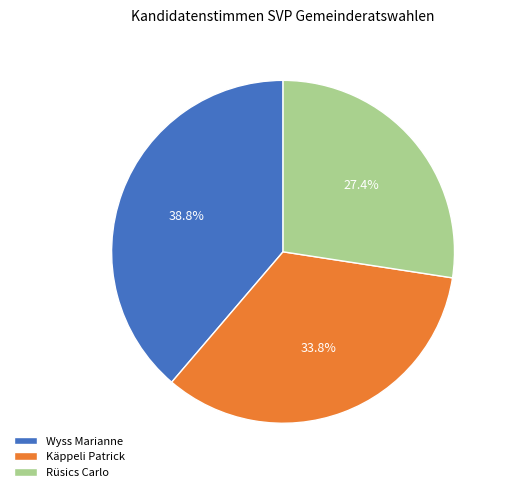

Which slice is the smallest?

Rüsics Carlo